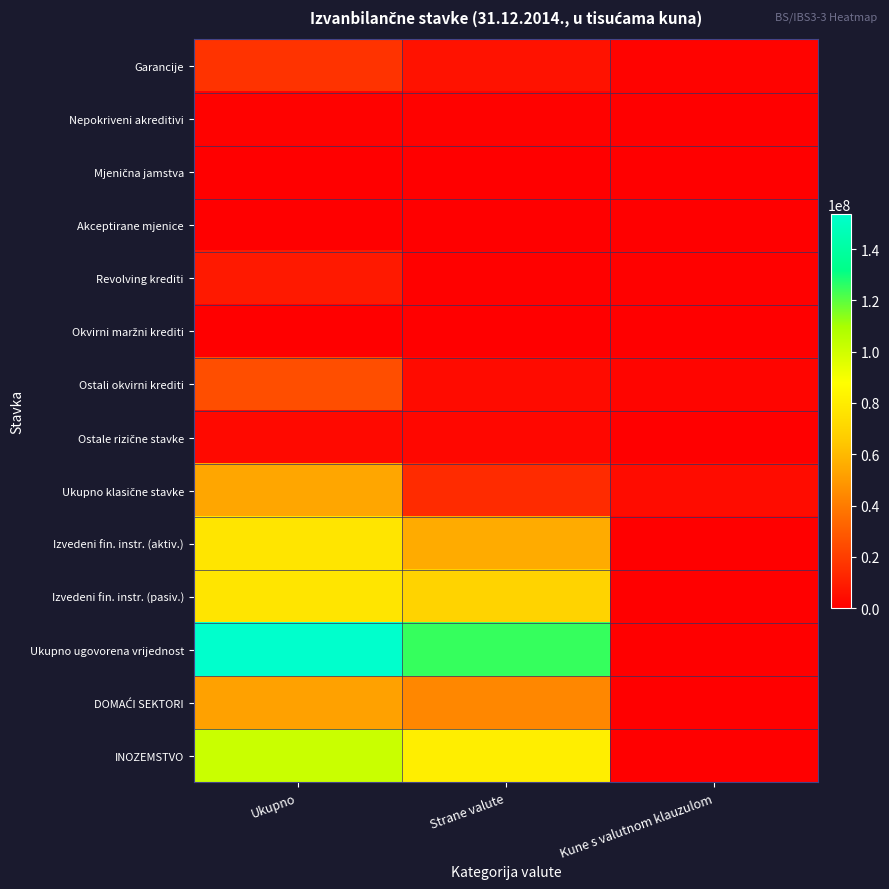

What is the maximum value shown in the chart?

153765751